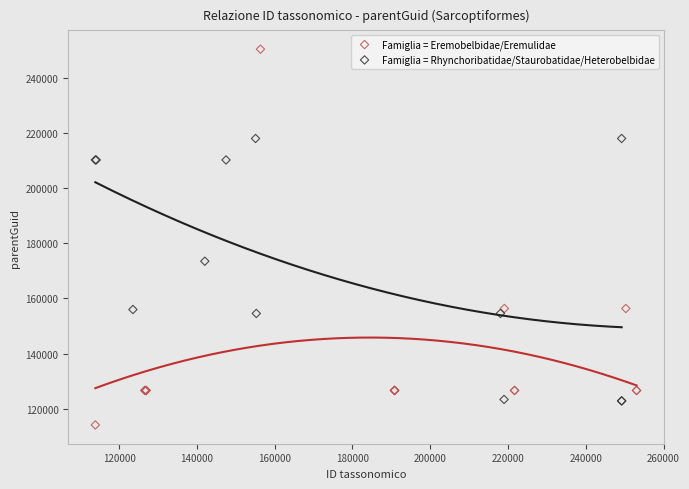

Which series has the largest Y range (max minus min)?

Famiglia = Eremobelbidae/Eremulidae